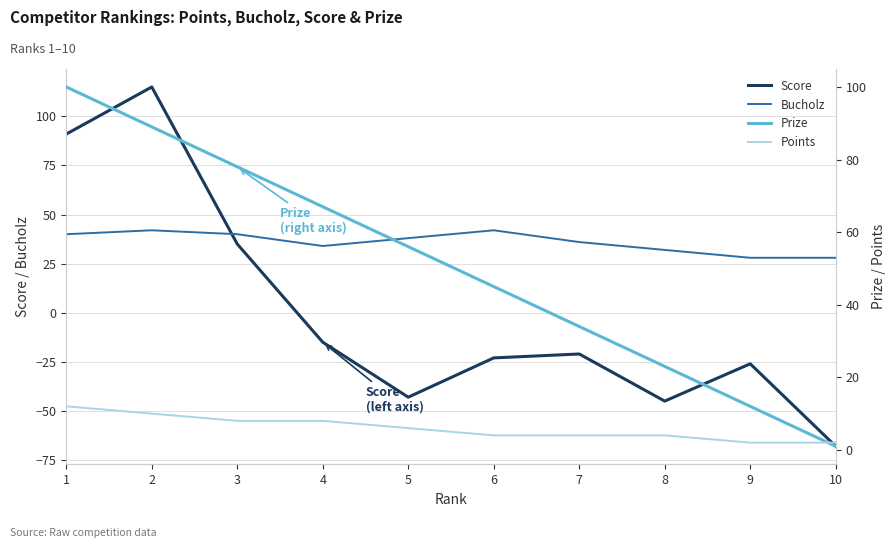

What is the sum of the Bucholz values at 1 and 7?

76